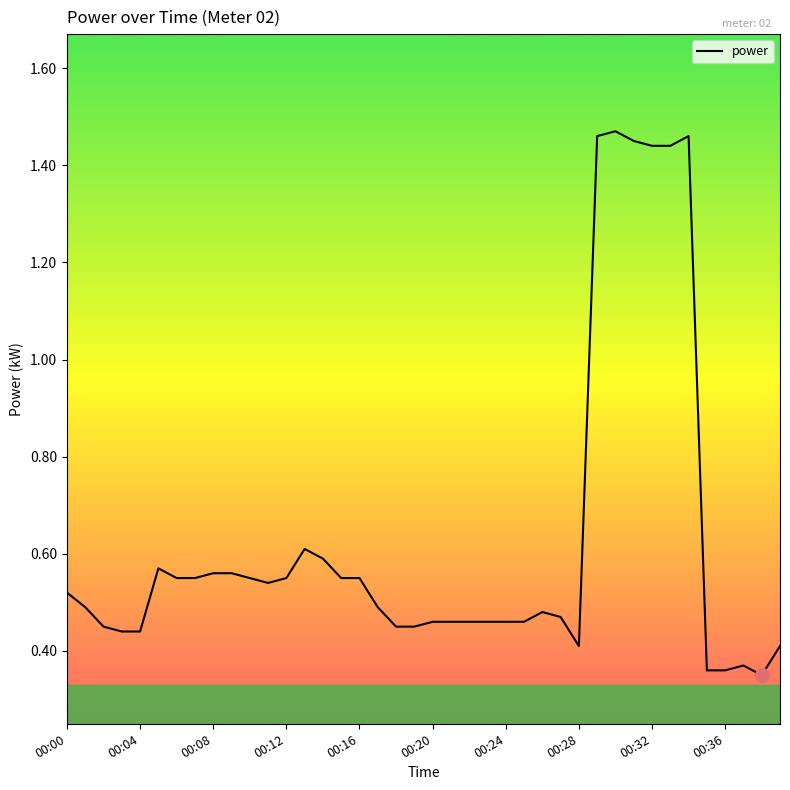

What is the value of the 3rd point from the left?

0.5